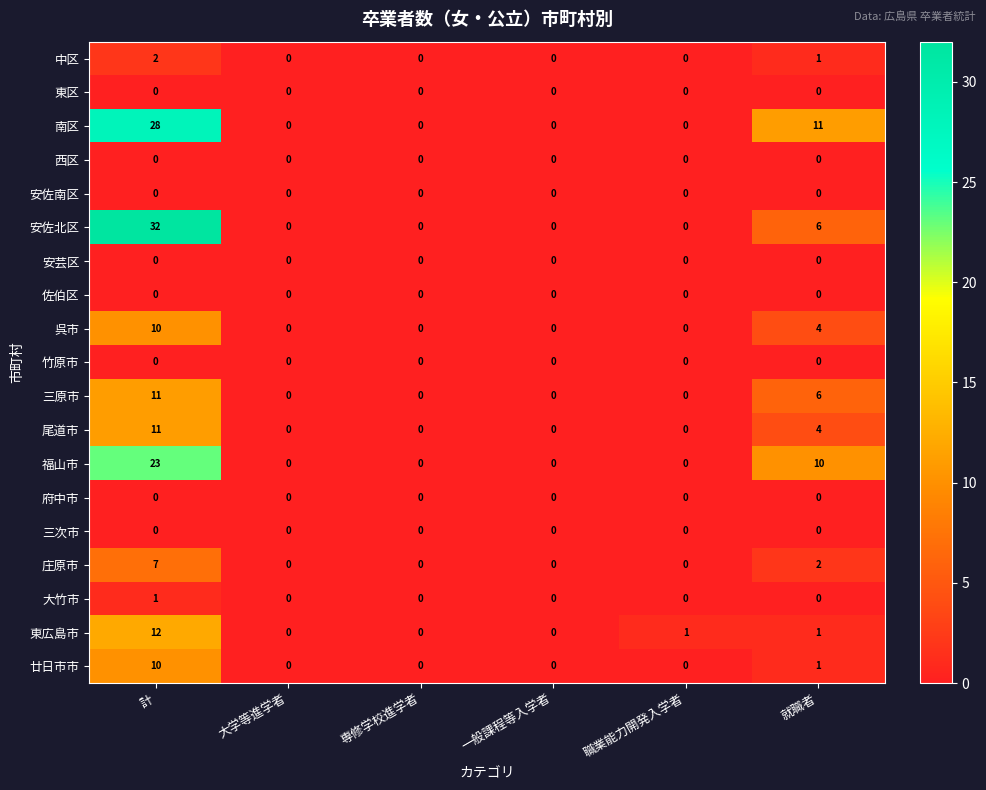

Count the number of categories in the chart.

6